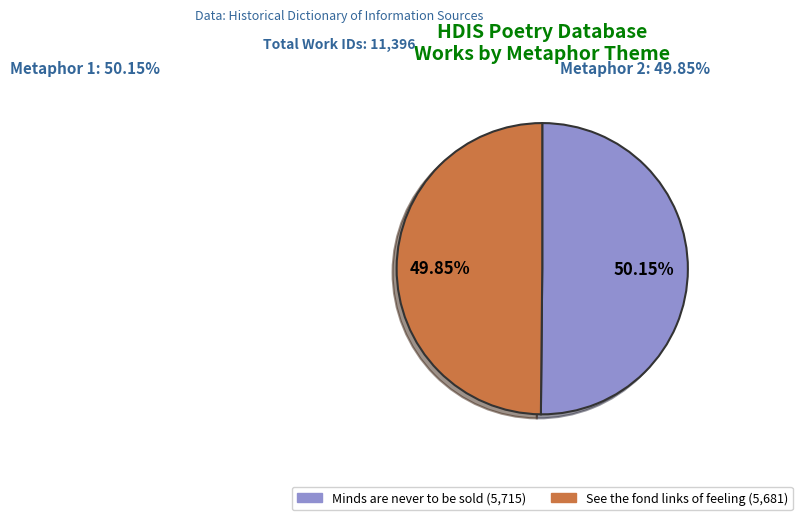

What percentage do See the fond links of feeling nature and Minds are never to be sold together represent?

100.0%